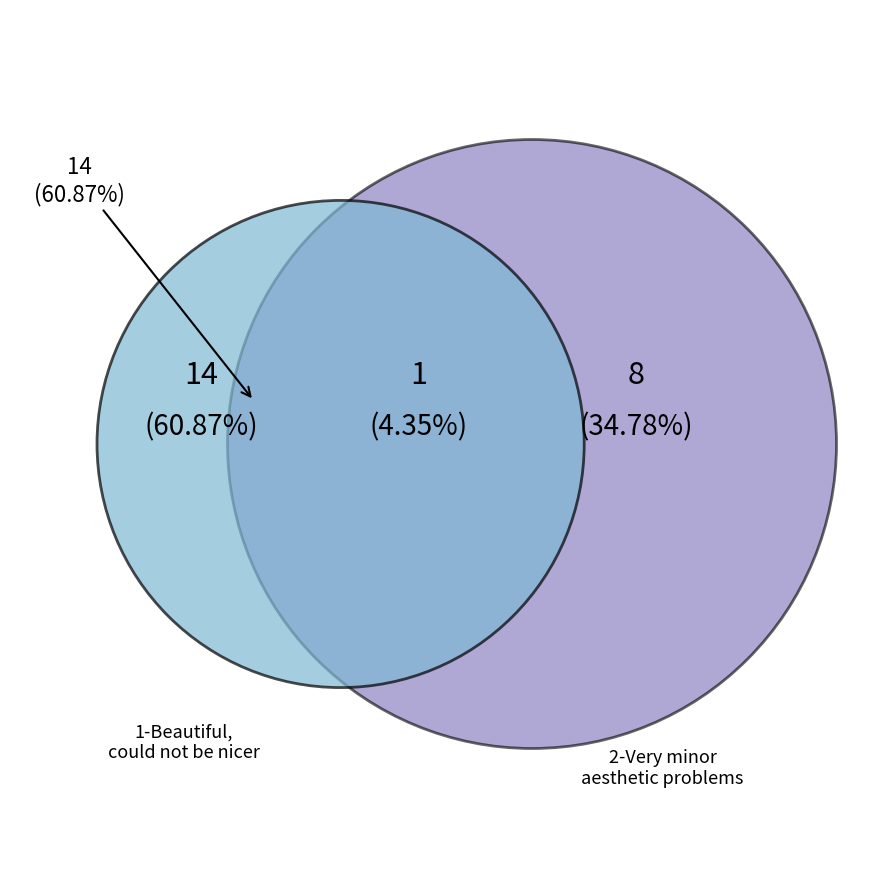

Is it true that 2-Very minor aesthetic problems is 29% of the pie?

False